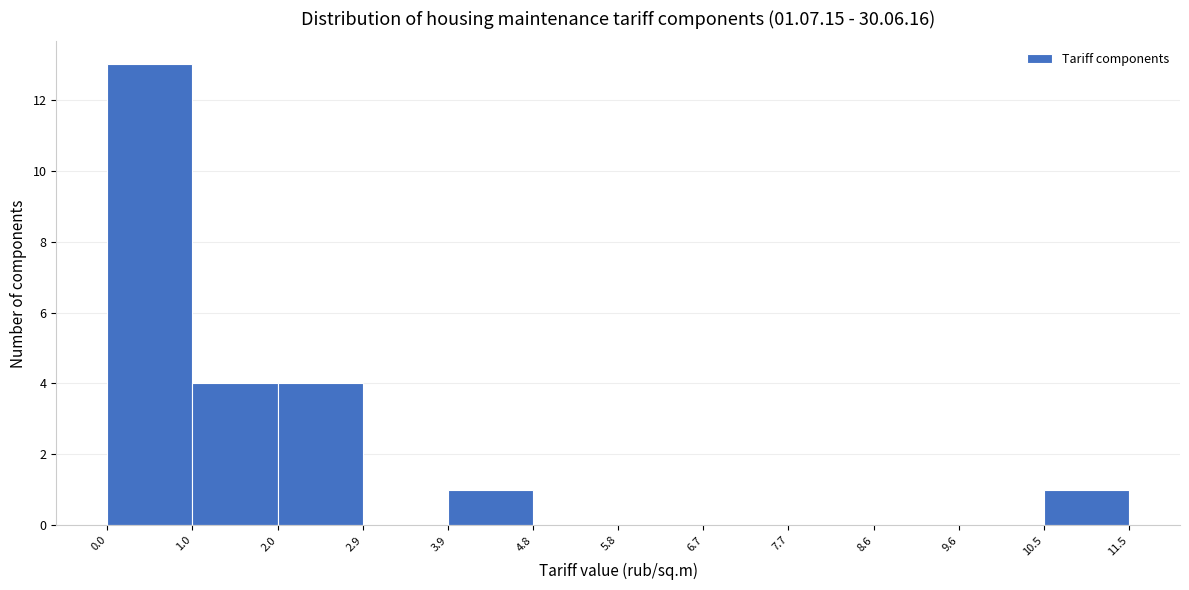

Reading left to right, list every bar in this chart as the range it spans on the x-axis followed by its height. The values are not printed on the chart, so give them approximately, as read against the axis.

0.0 to 1.0: 13
1.0 to 2.0: 4
2.0 to 2.9: 4
2.9 to 3.9: 0
3.9 to 4.8: 1
4.8 to 5.8: 0
5.8 to 6.7: 0
6.7 to 7.7: 0
7.7 to 8.6: 0
8.6 to 9.6: 0
9.6 to 10.5: 0
10.5 to 11.5: 1